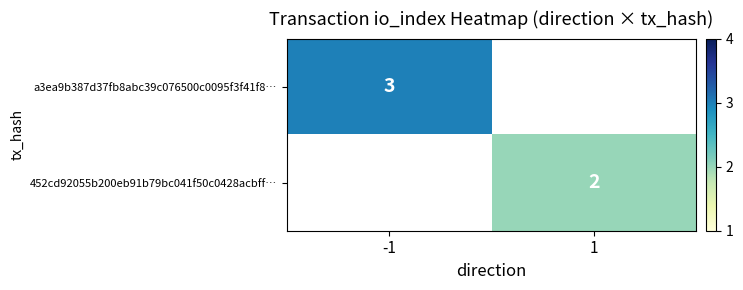

True or false: 452cd92055b200eb91b79bc041f50c0428acbff… has a value of 2 at 1.

True